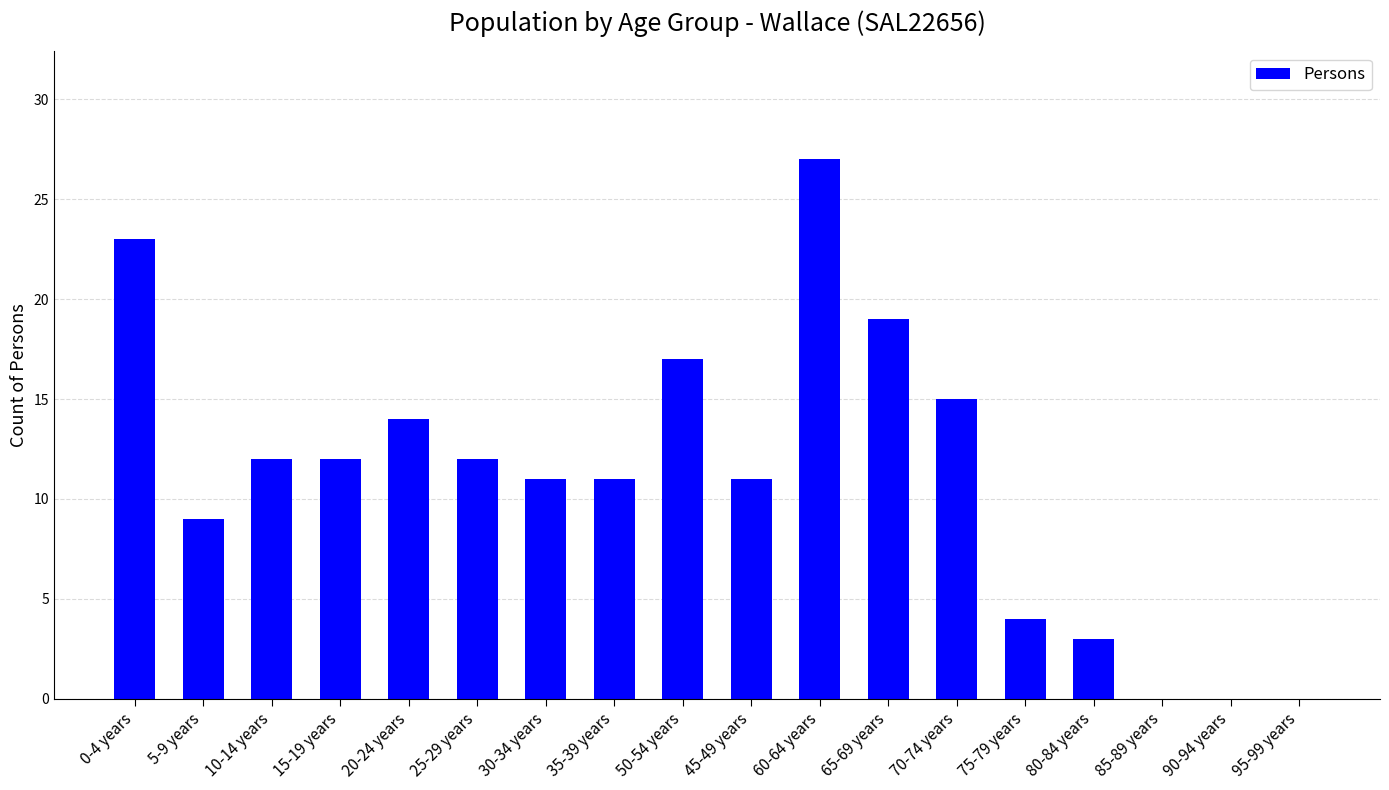

Reading left to right, list all the values displayed in this chart.

23	9	12	12	14	12	11	11	17	11	27	19	15	4	3	0	0	0